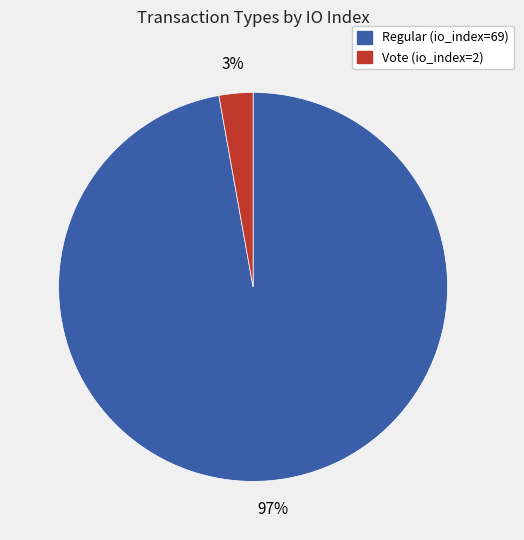

To the nearest percent, what is the average slice percentage?

50%